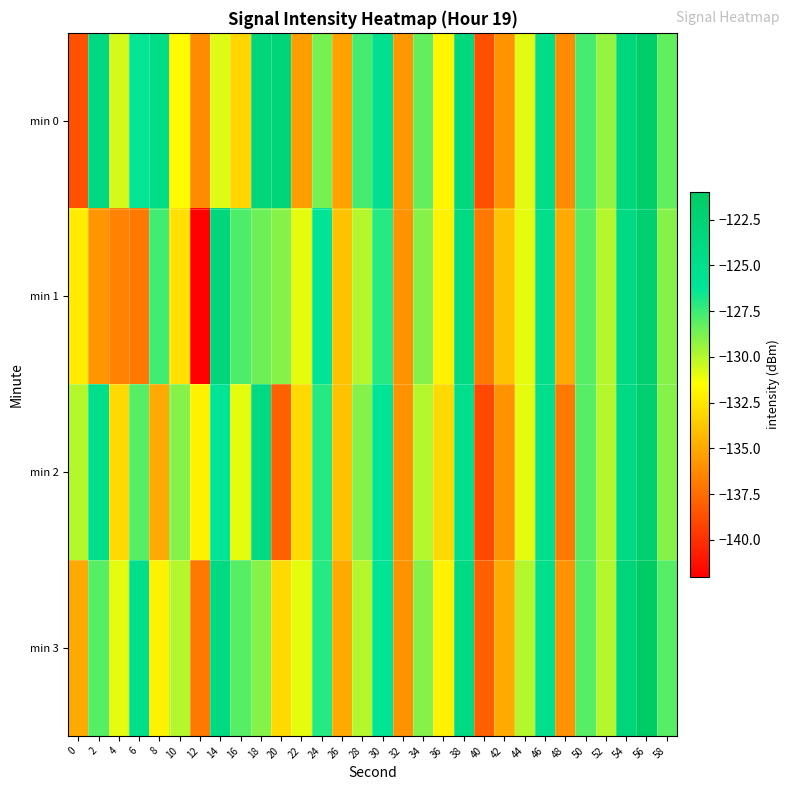

Which label corresponds to the largest value in the chart?

56